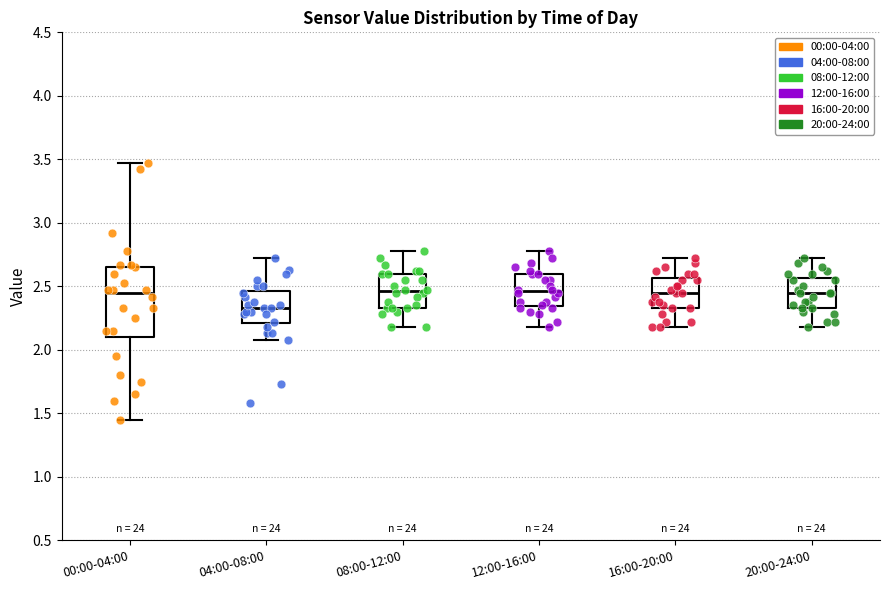

Reading left to right, read every box against the y-axis: the position of its median line, the range the box covers, and the ends of its whiskers. The values are not printed on the chart, so give them approximately, as read against the axis.

00:00-04:00: median 2.45, box 2.10 to 2.65, whiskers 1.45 to 3.45
04:00-08:00: median 2.35, box 2.20 to 2.45, whiskers 2.10 to 2.70
08:00-12:00: median 2.45, box 2.35 to 2.60, whiskers 2.20 to 2.80
12:00-16:00: median 2.45, box 2.35 to 2.60, whiskers 2.20 to 2.80
16:00-20:00: median 2.45, box 2.35 to 2.55, whiskers 2.20 to 2.70
20:00-24:00: median 2.45, box 2.35 to 2.55, whiskers 2.20 to 2.70